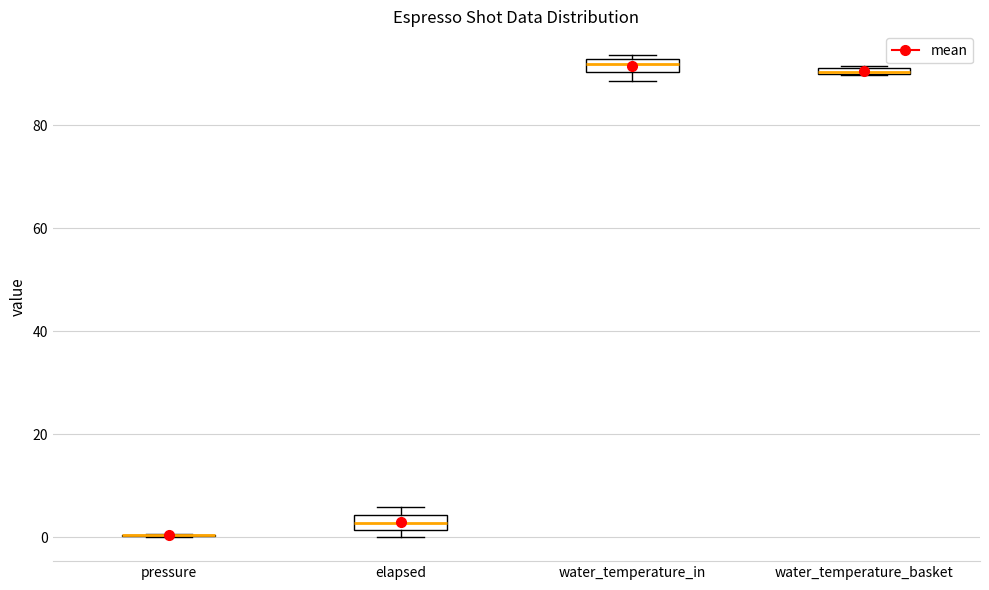

Where is the lower edge of the box for elapsed on the y-axis? The values are not printed on the chart, so give them approximately, as read against the axis.

2